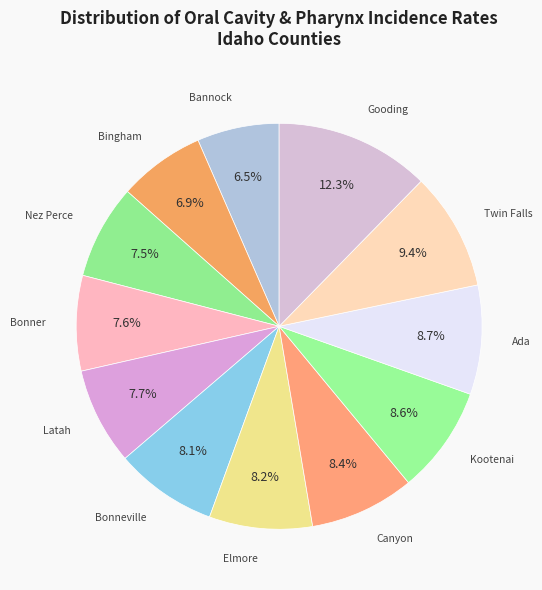

Do Latah and Bannock together represent more than half of the pie?

No